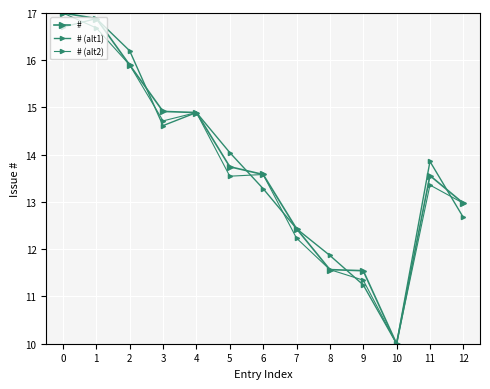

Count the number of data series in this chart.

3